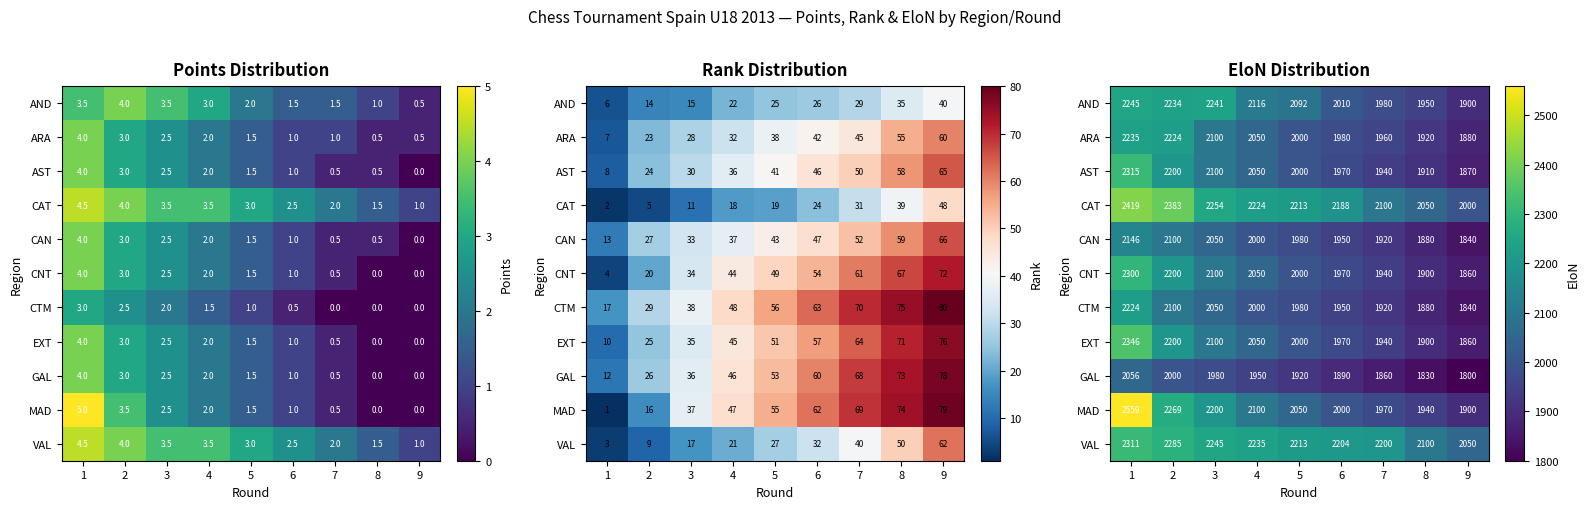

Between 2 and 5, which is larger?

2